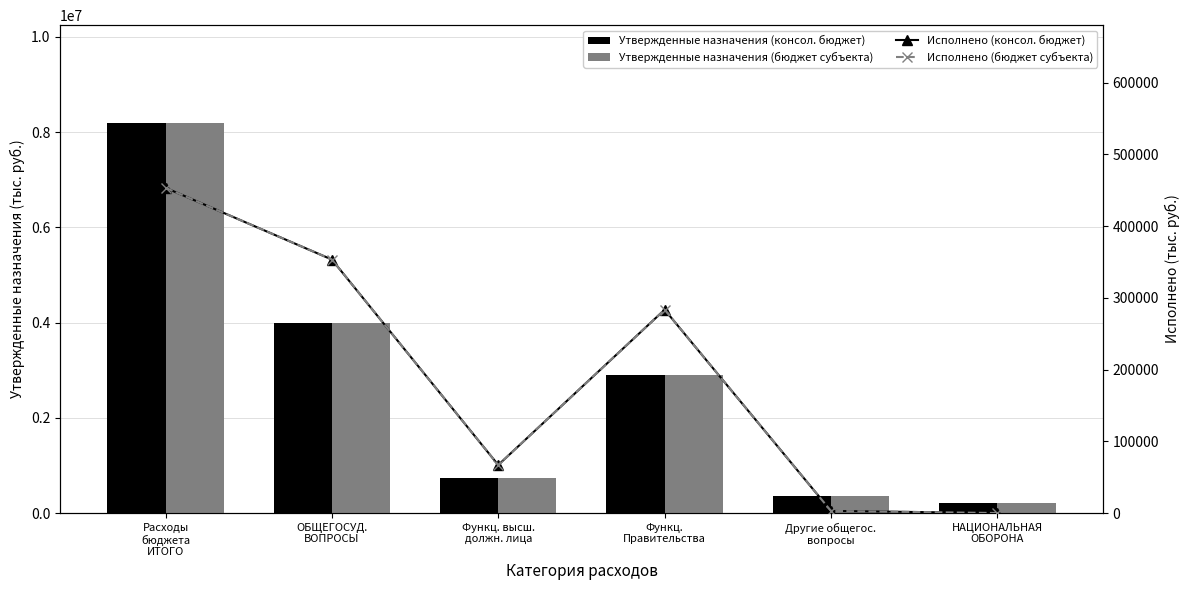

Rank the categories by Утвержденные назначения (консол. бюджет) value from lowest to highest.

НАЦИОНАЛЬНАЯ
ОБОРОНА, Другие общегос.
вопросы, Функц. высш.
должн. лица, Функц.
Правительства, ОБЩЕГОСУД.
ВОПРОСЫ, Расходы
бюджета
ИТОГО